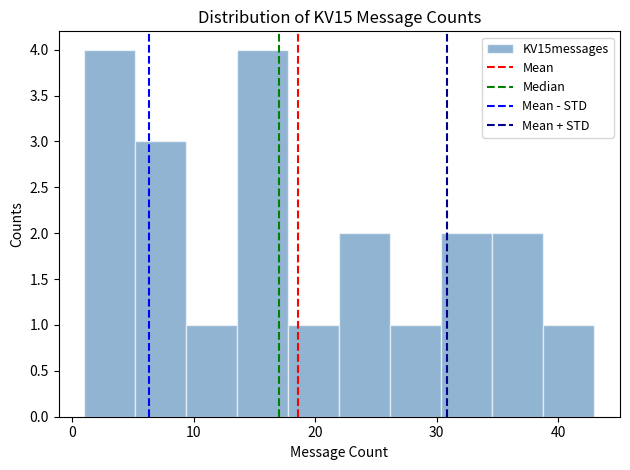

Reading left to right, transcribe this chart: for each bar, give the range it covers on the x-axis and its height. Neither the bar edges nor the heights are printed on the chart, so give them approximately, as read against the axes.

1.0 to 5.2: 4
5.2 to 9.4: 3
9.4 to 13.6: 1
13.6 to 17.8: 4
17.8 to 22.0: 1
22.0 to 26.2: 2
26.2 to 30.4: 1
30.4 to 34.6: 2
34.6 to 38.8: 2
38.8 to 43.0: 1